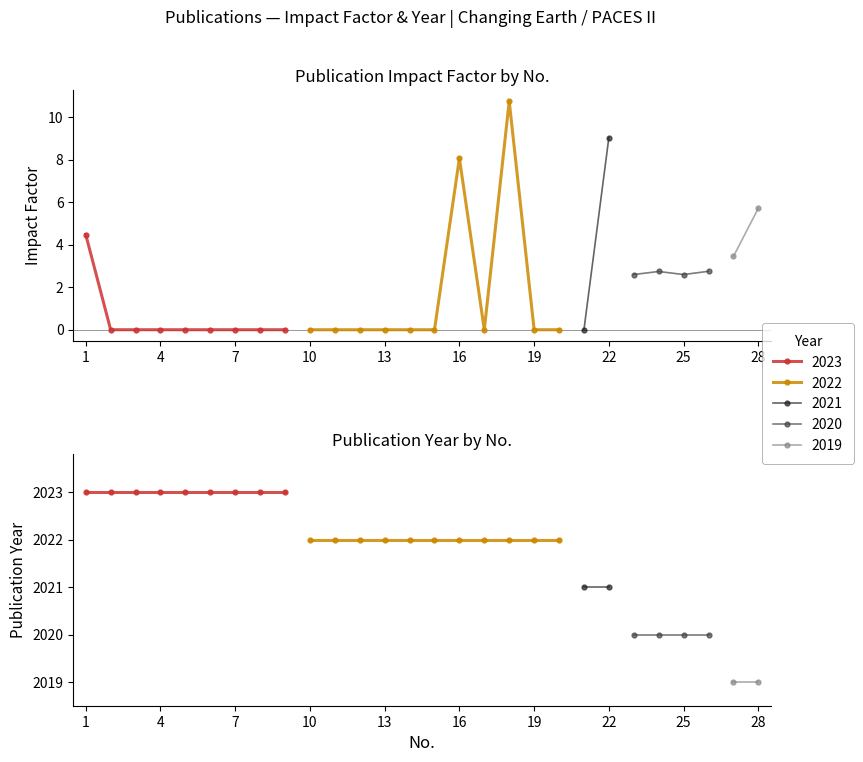

What is the maximum value for Publ.-Year?

2023.0